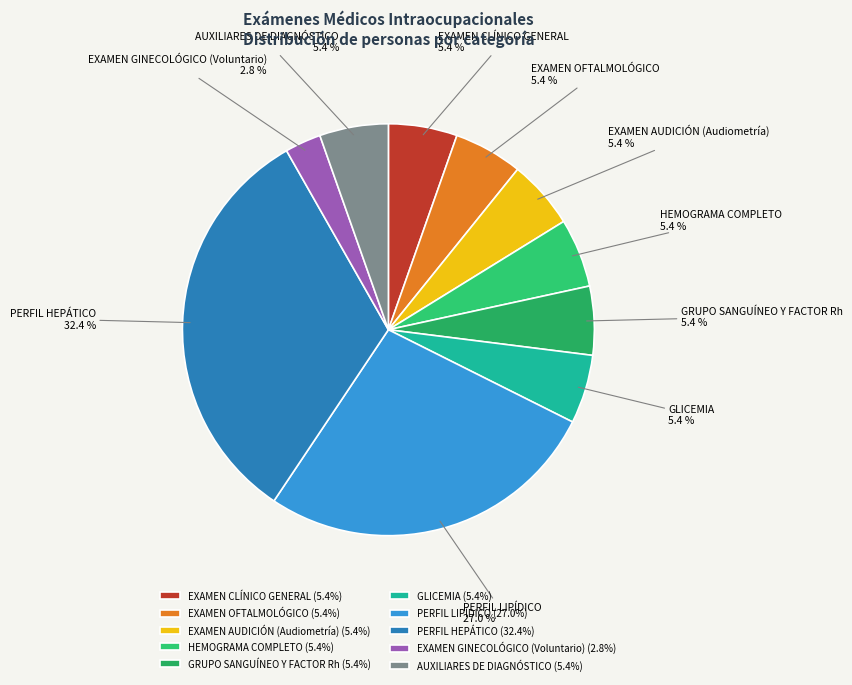

To the nearest percent, what is the combined percentage of EXAMEN GINECOLÓGICO (Voluntario) and EXAMEN OFTALMOLÓGICO?

8%